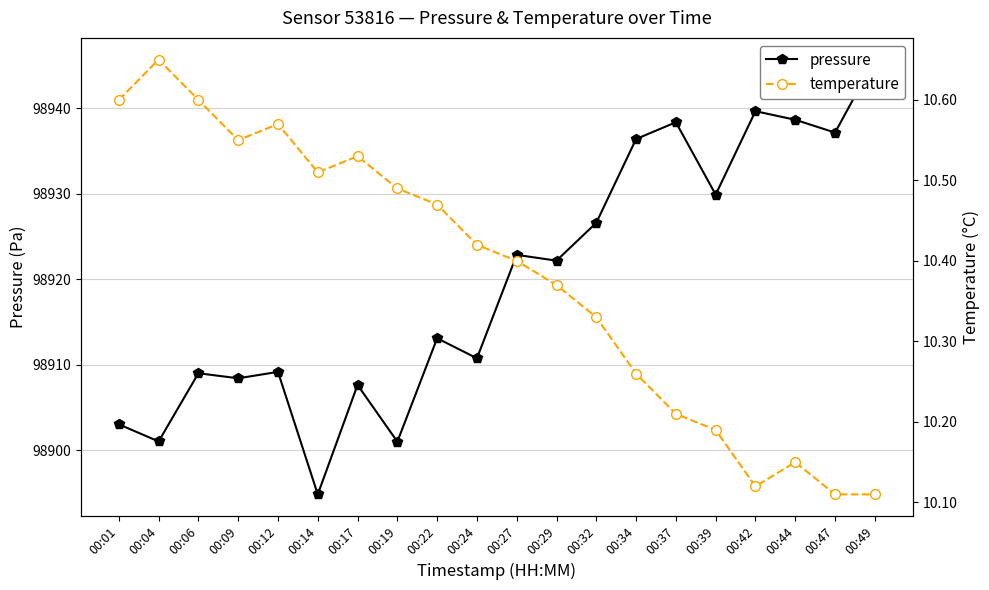

At which label does temperature reach its minimum?

00:47